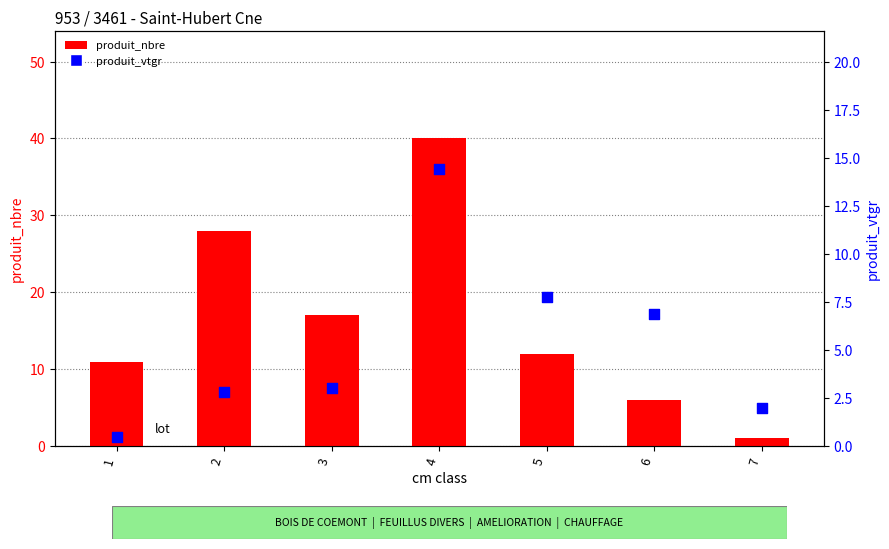

Which series contains the lowest Y value?

produit_vtgr